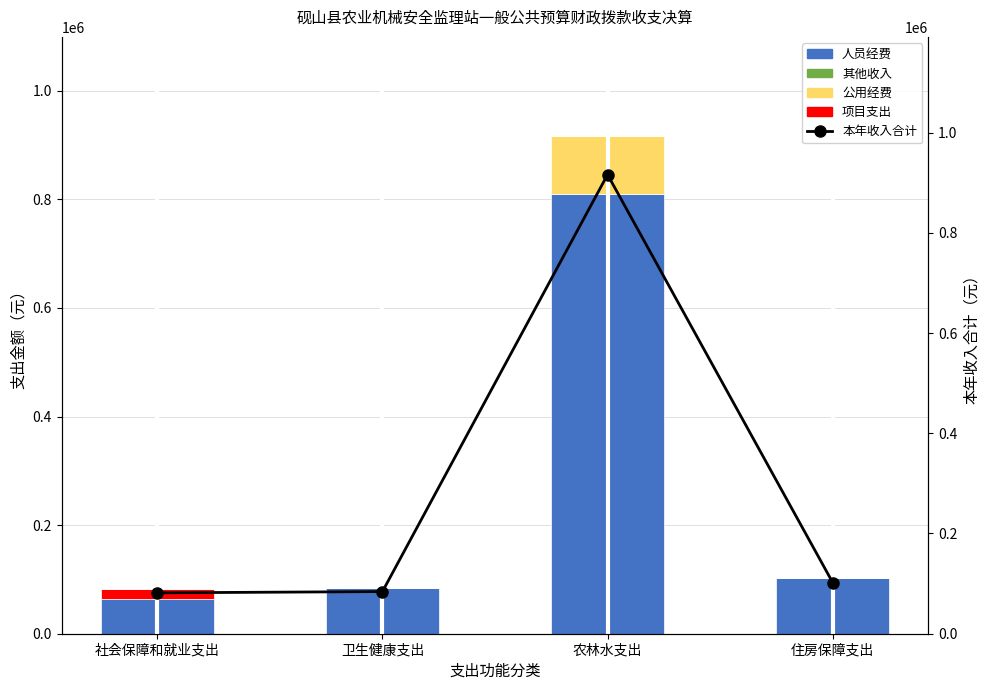

Where does the 本年收入合计 series first go above 102183?

农林水支出